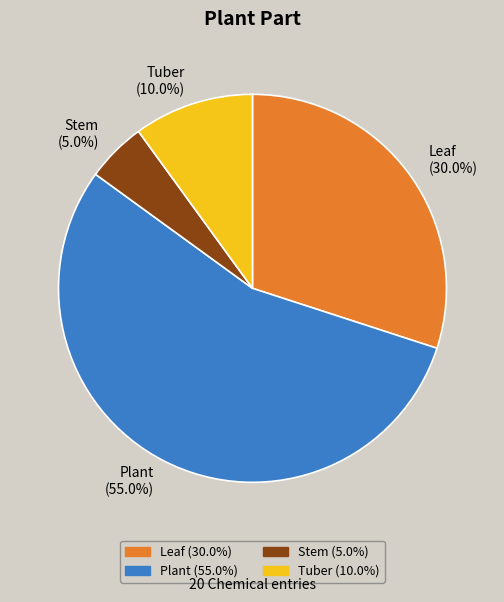

Is the sum of Leaf and Plant greater than half?

Yes